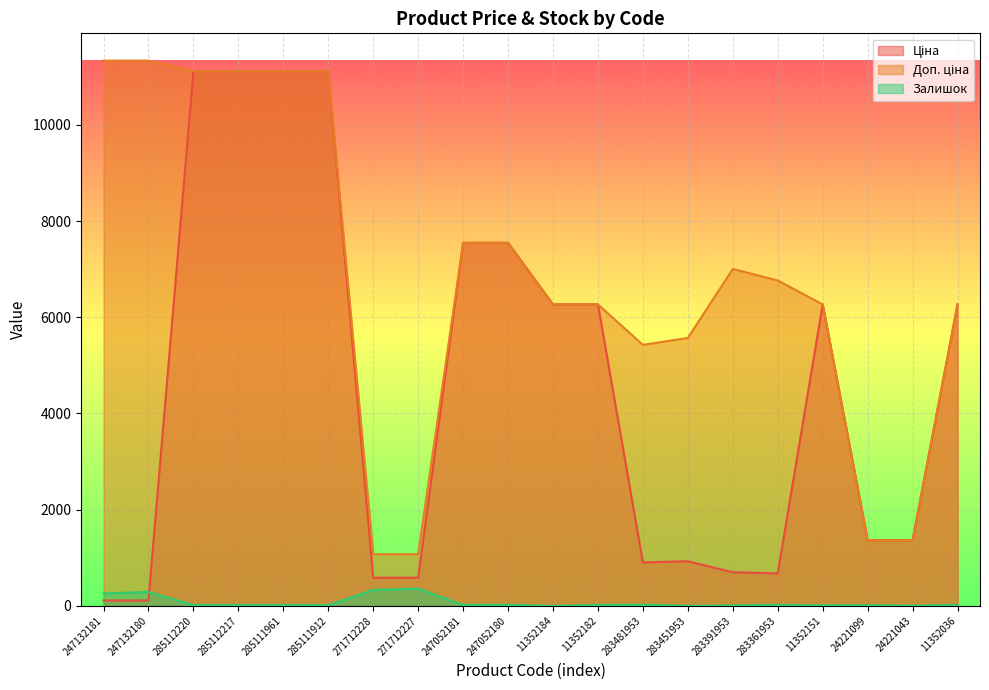

What is the highest value of the Доп. ціна series?

11334.0